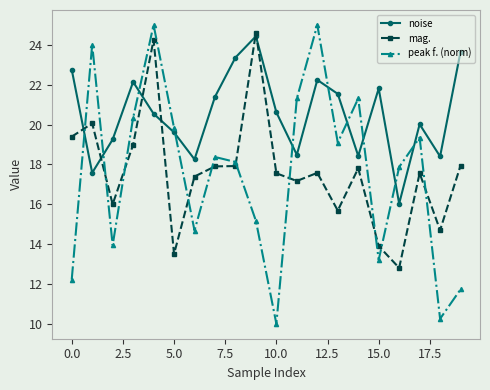

At how many categories does at least one series exceed 13?

20